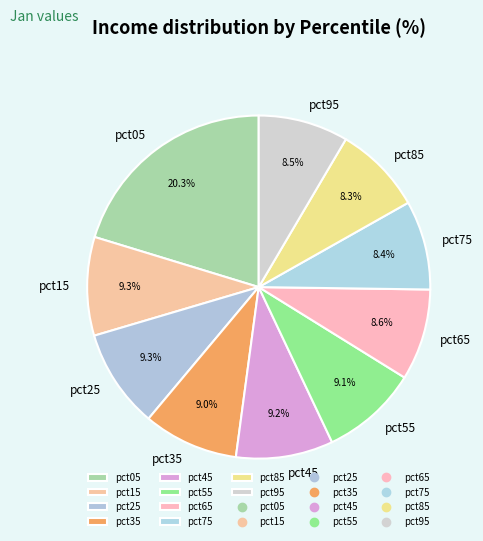

What is the largest slice in the pie chart?

pct05